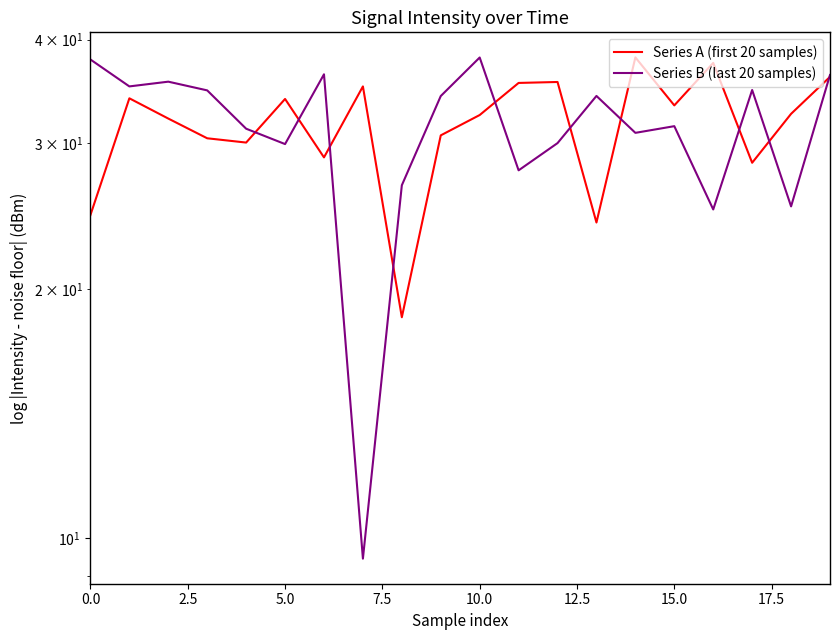

Does the chart display data point markers on the line(s)?

No